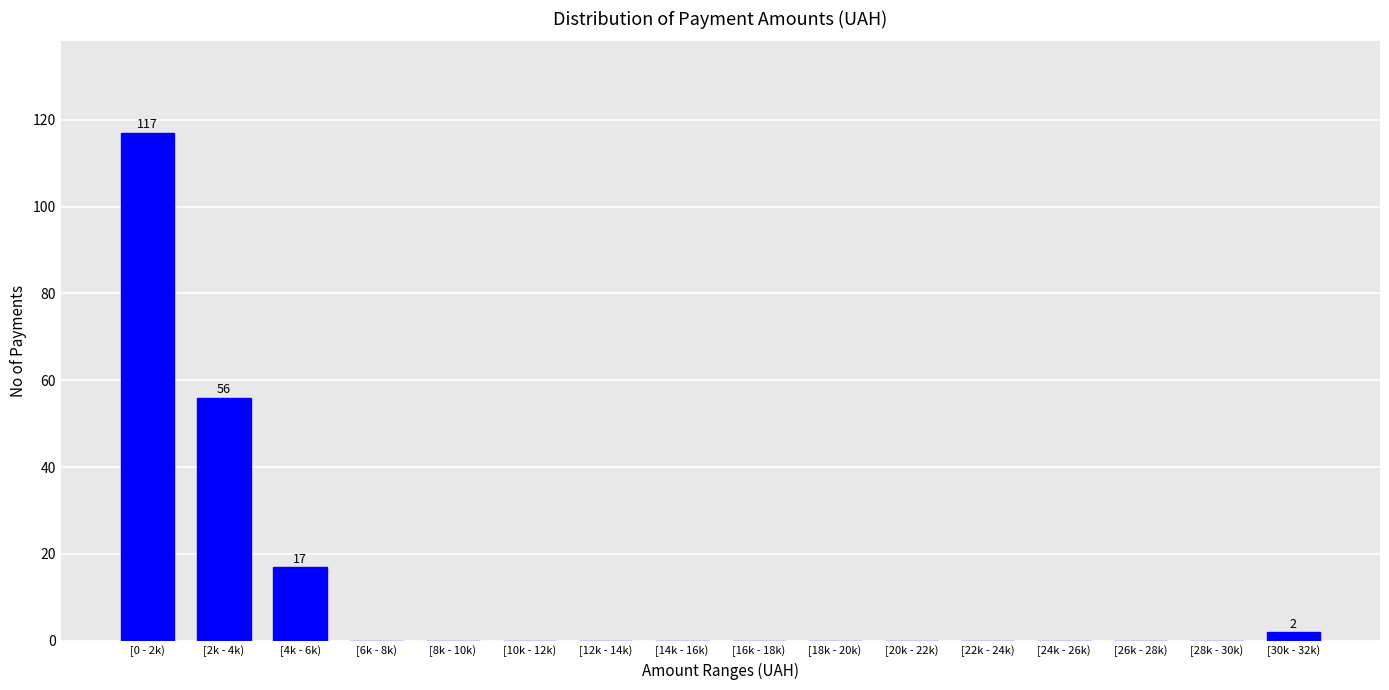

Reading left to right, transcribe all the data shown in this chart.

[0 - 2k)=117	[2k - 4k)=56	[4k - 6k)=17	[6k - 8k)=0	[8k - 10k)=0	[10k - 12k)=0	[12k - 14k)=0	[14k - 16k)=0	[16k - 18k)=0	[18k - 20k)=0	[20k - 22k)=0	[22k - 24k)=0	[24k - 26k)=0	[26k - 28k)=0	[28k - 30k)=0	[30k - 32k)=2